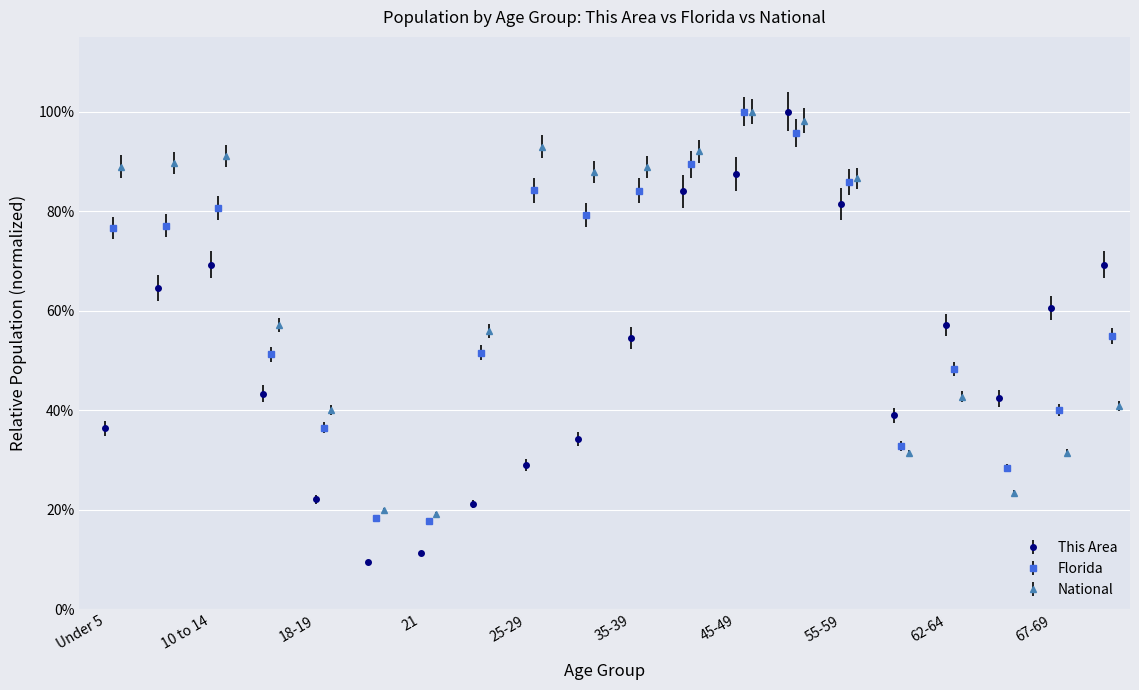

What is the spread (max minus min) of values at 70-74?

0.3